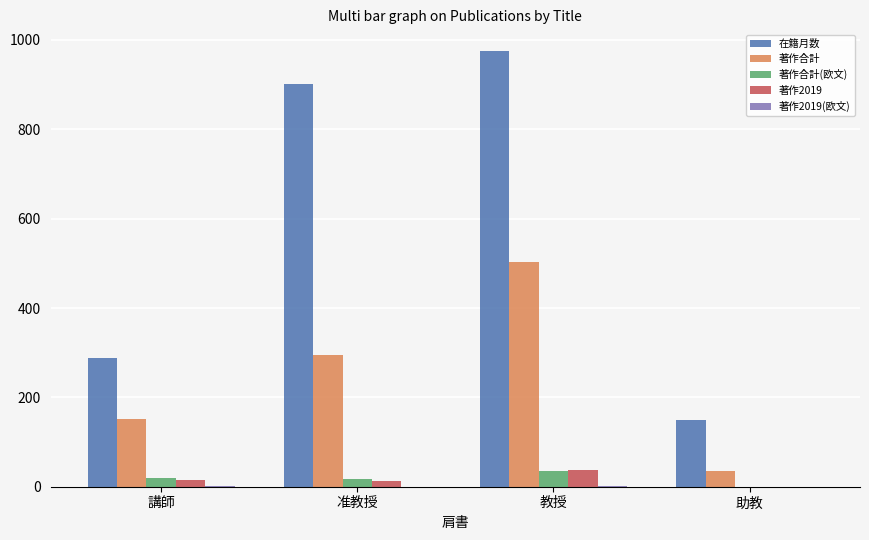

At which category is the sum across all series the highest?

教授